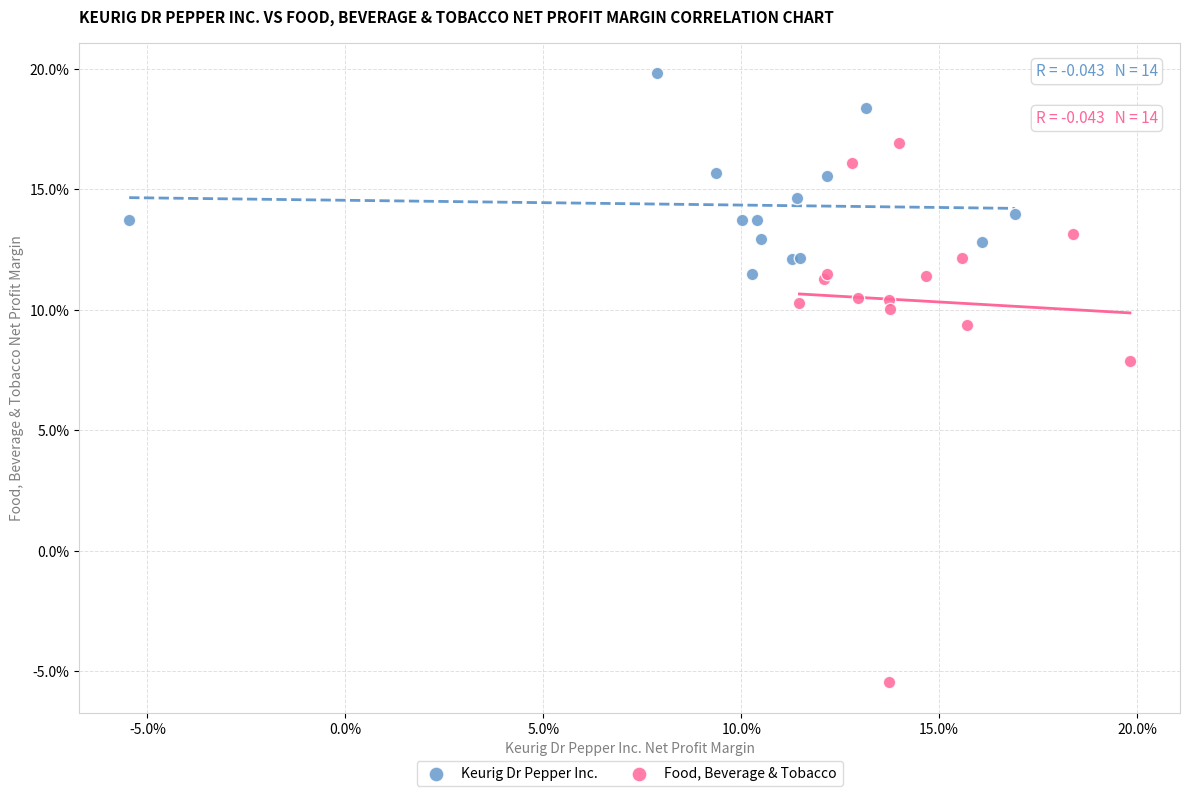

What are all the series names shown in the legend?

Keurig Dr Pepper Inc., Food, Beverage & Tobacco